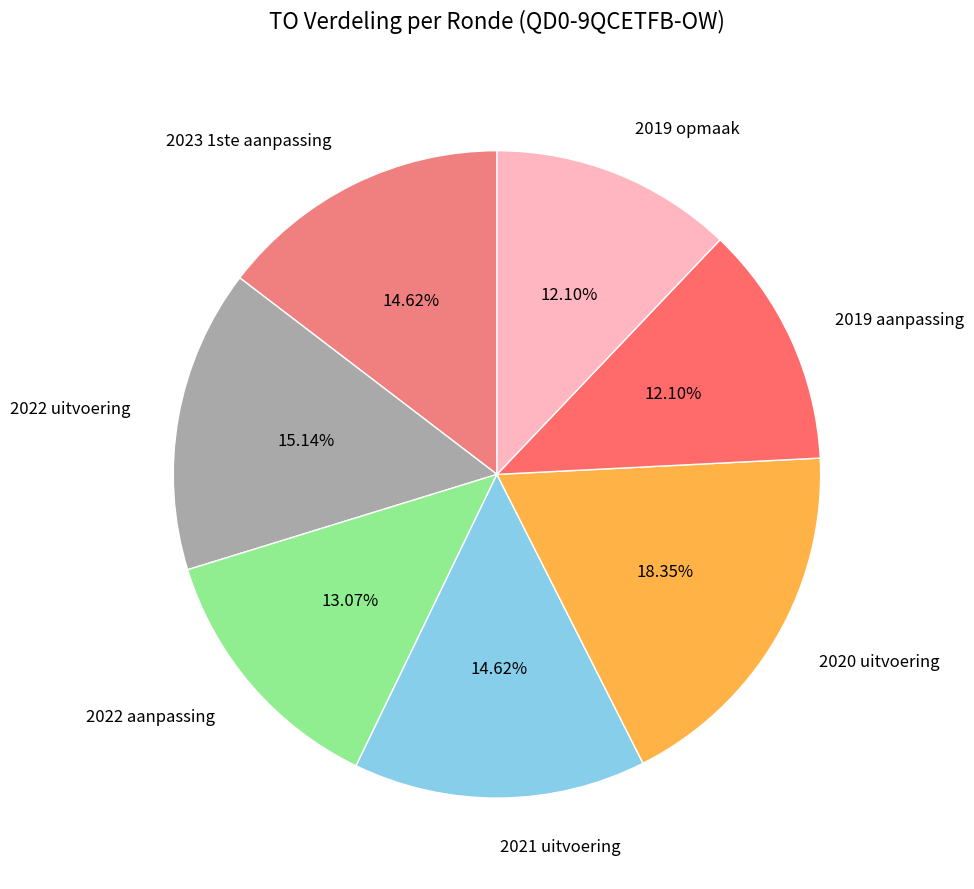

To the nearest percent, what portion does 2023 1ste aanpassing represent?

15%